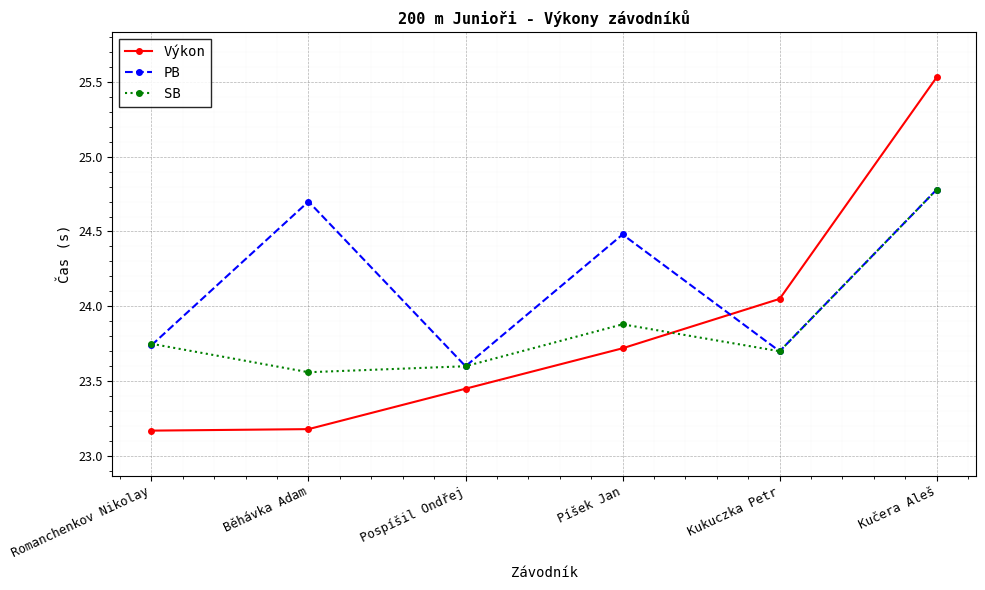

What is the difference between the maximum and second lowest values in the PB series?

1.1